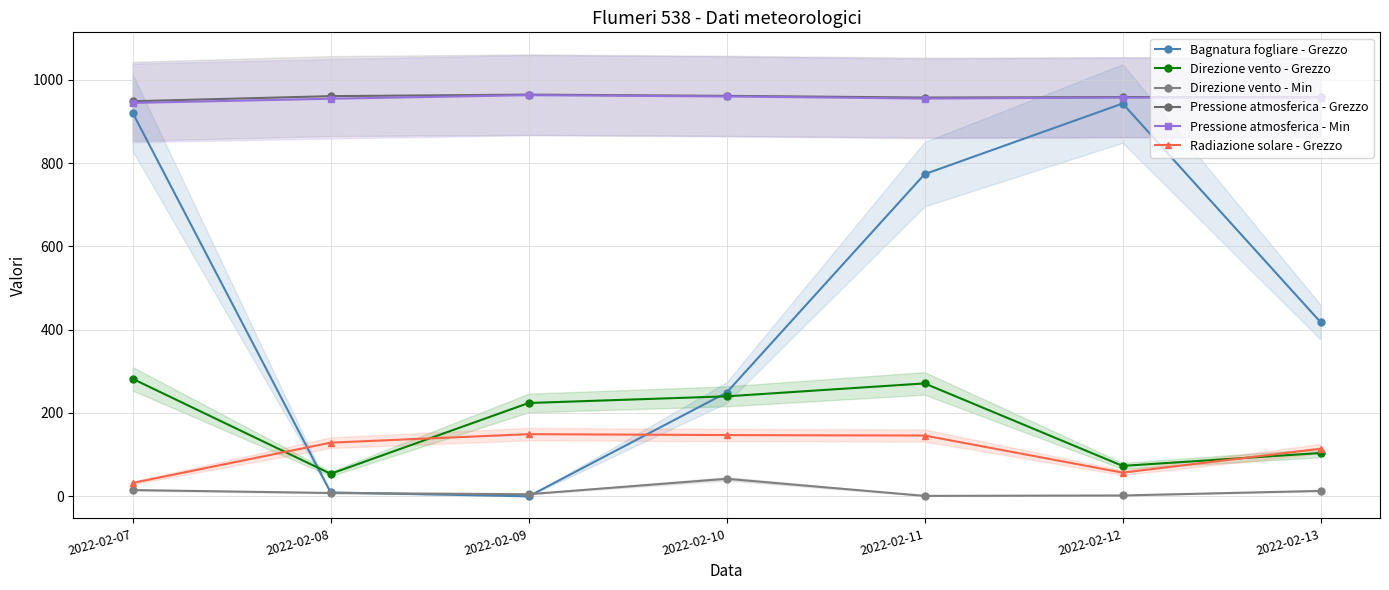

How many data points in Pressione atmosferica - Grezzo are above 958?

5